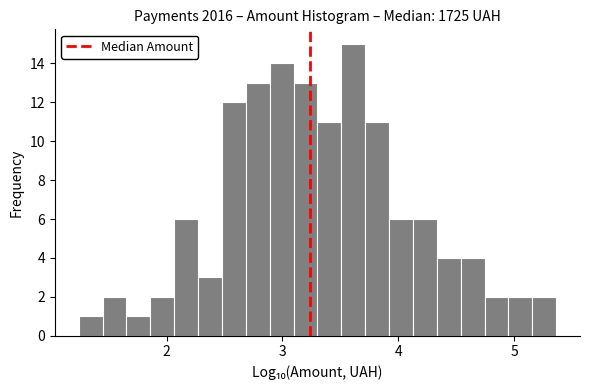

Read against the x-axis, roughly where is the centre of the tallest bar?

3.6